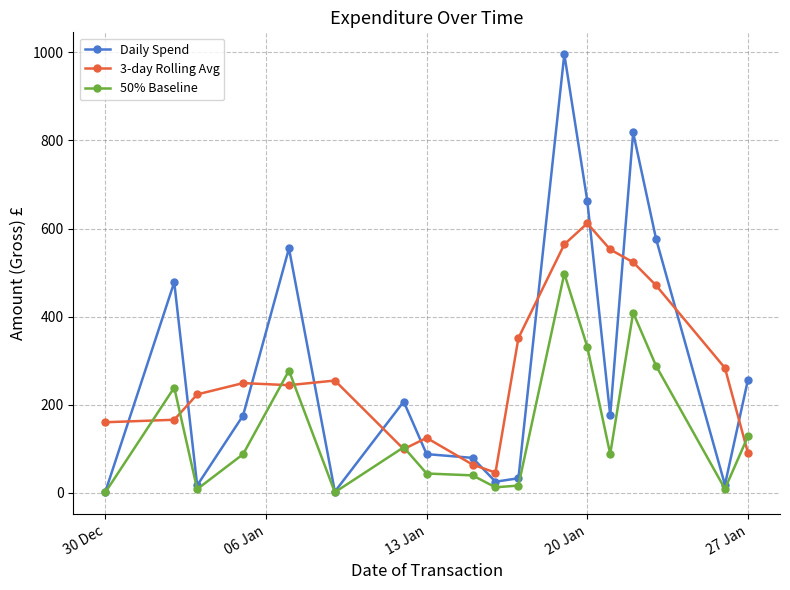

Which series has the largest range (max minus min)?

Daily Spend